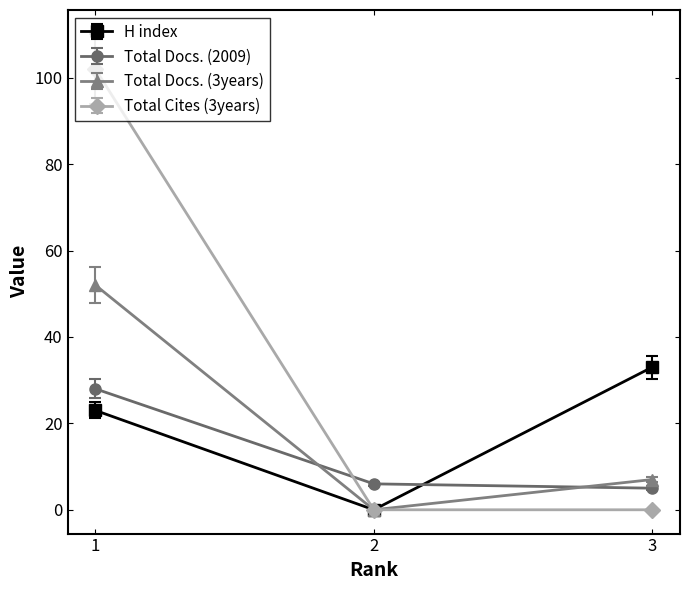

How many positive values does the Total Docs. (3years) series have?

2